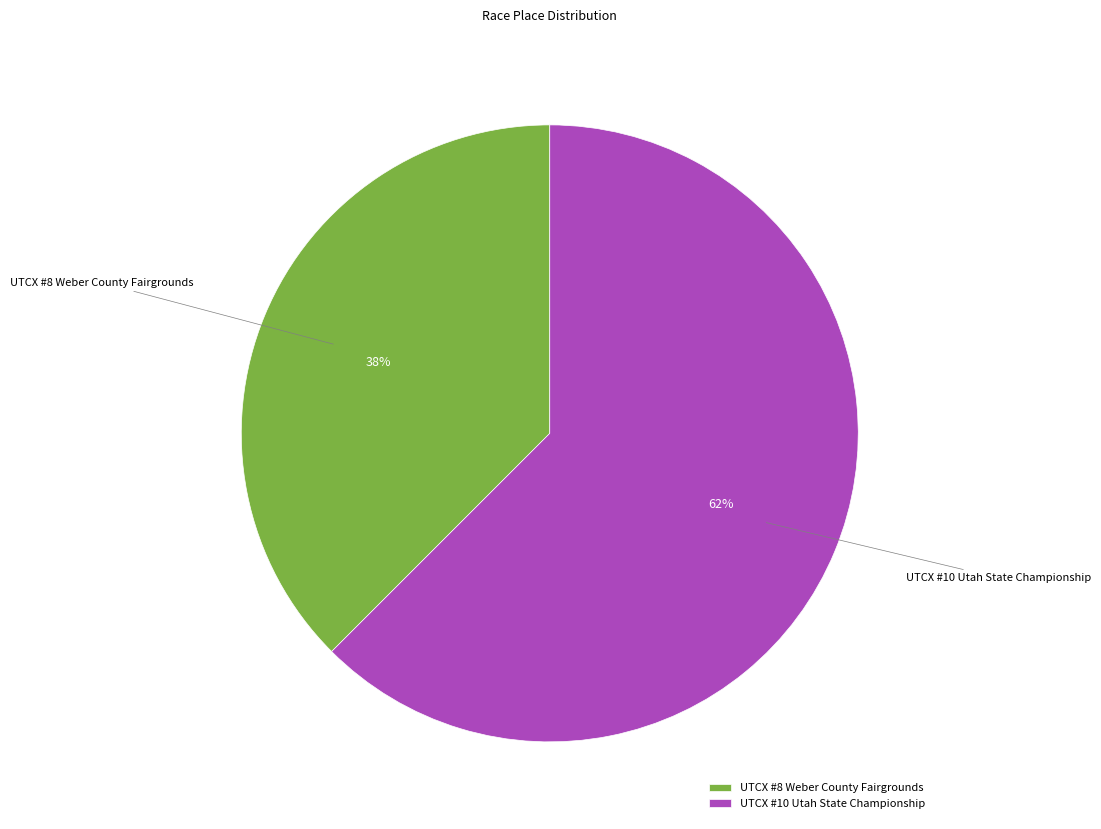

Which slice represents more than half of the pie?

UTCX #10 Utah State Championship